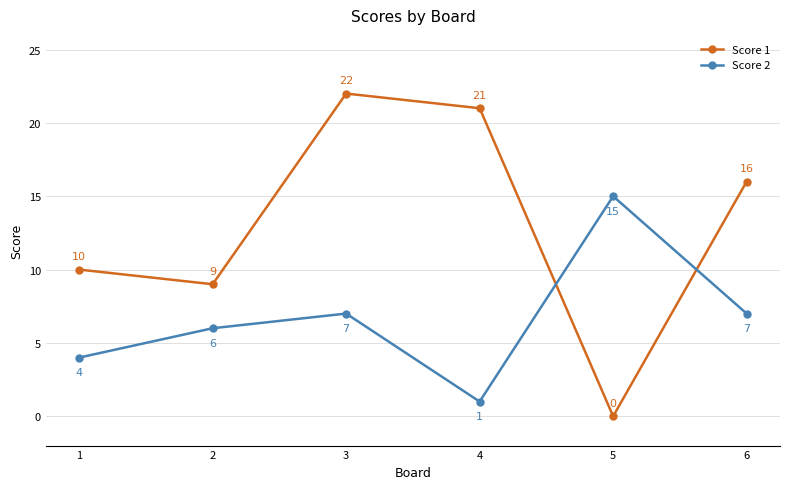

How many data points in Score 1 are less than 16?

3